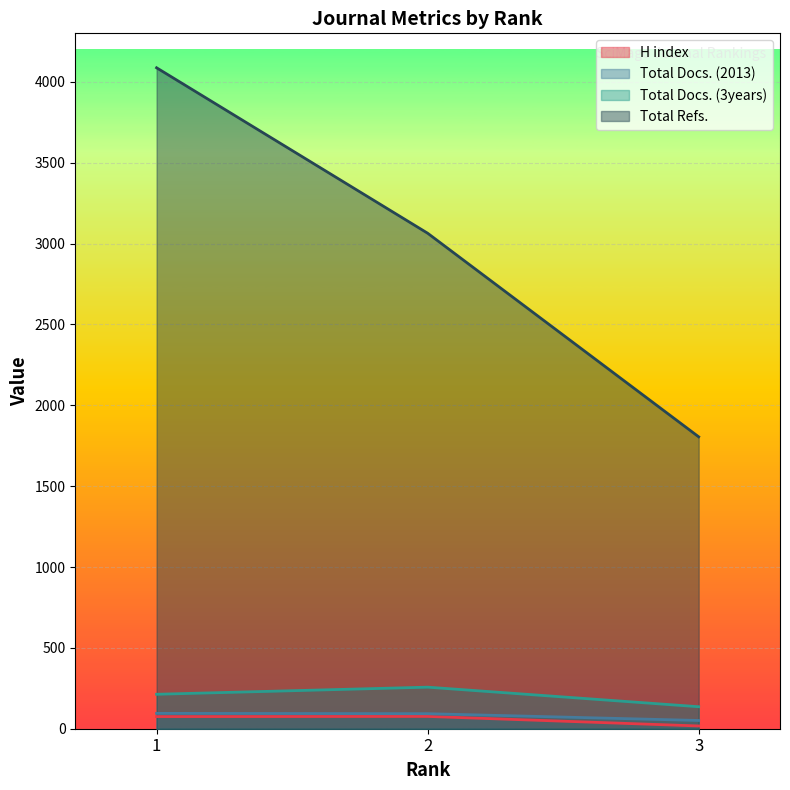

Is it true that Total Docs. (2013) equals 95 at 1?

True